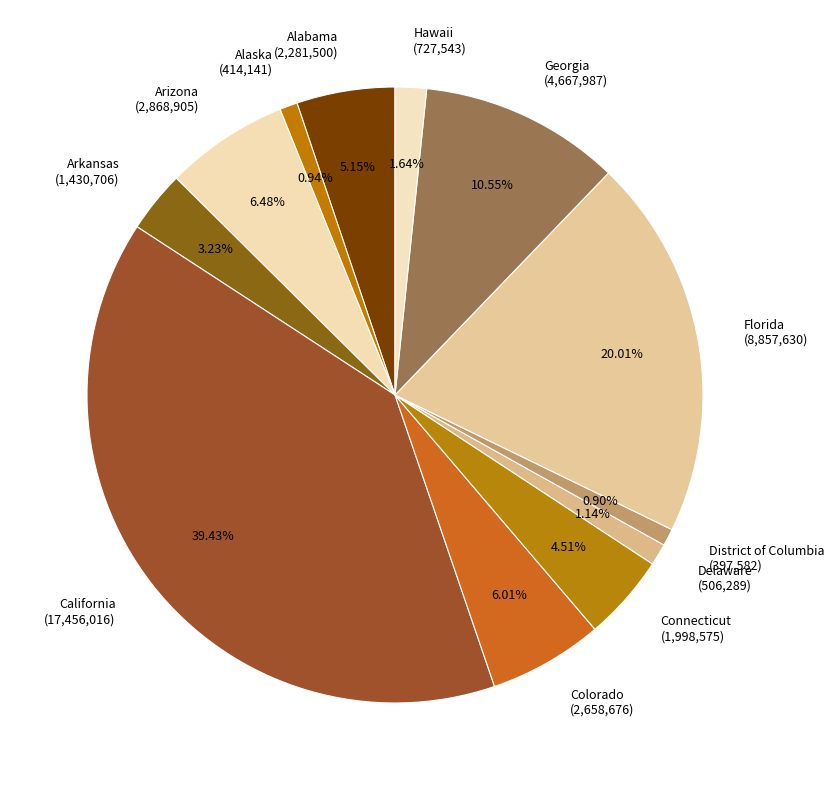

The Delaware slice represents 1% of the pie. True or false?

True